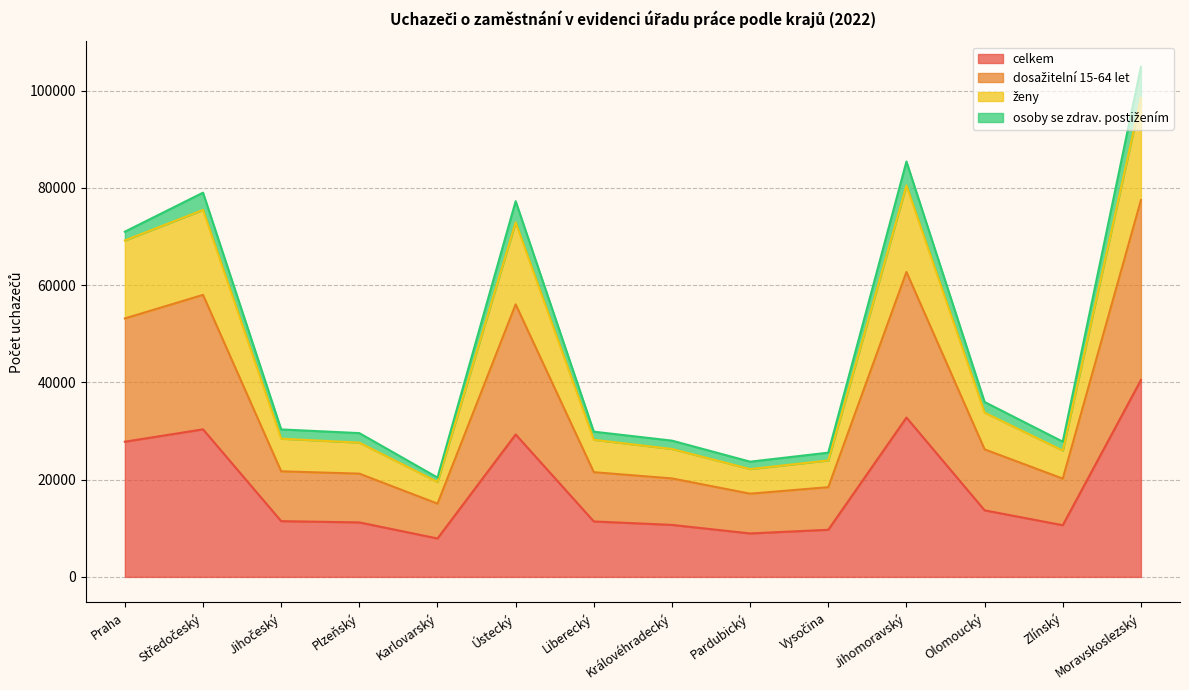

How many values in the celkem series exceed 11469?

6